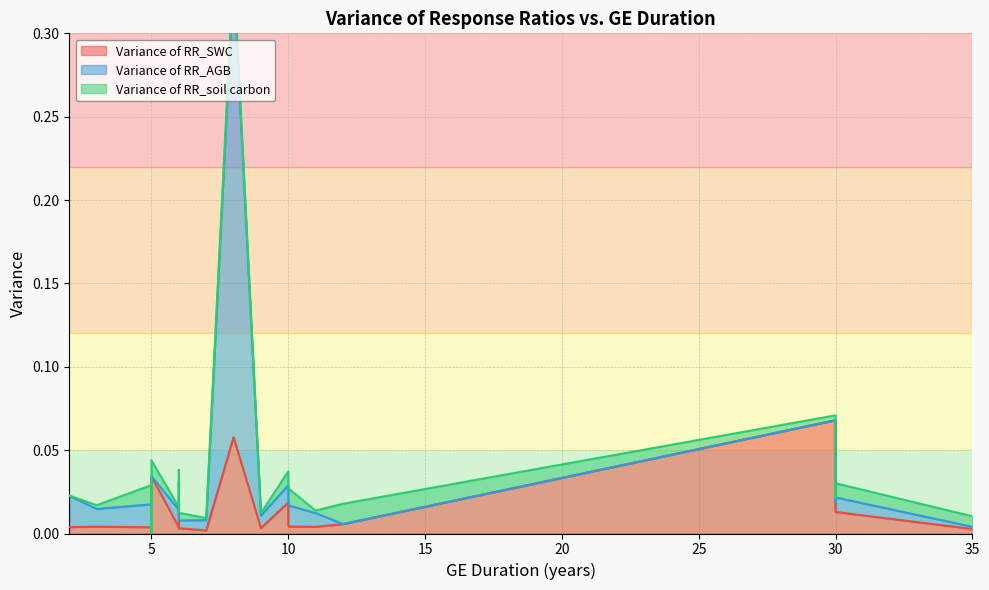

Is it true that Variance of RR_AGB equals 0.0 at 3?

True